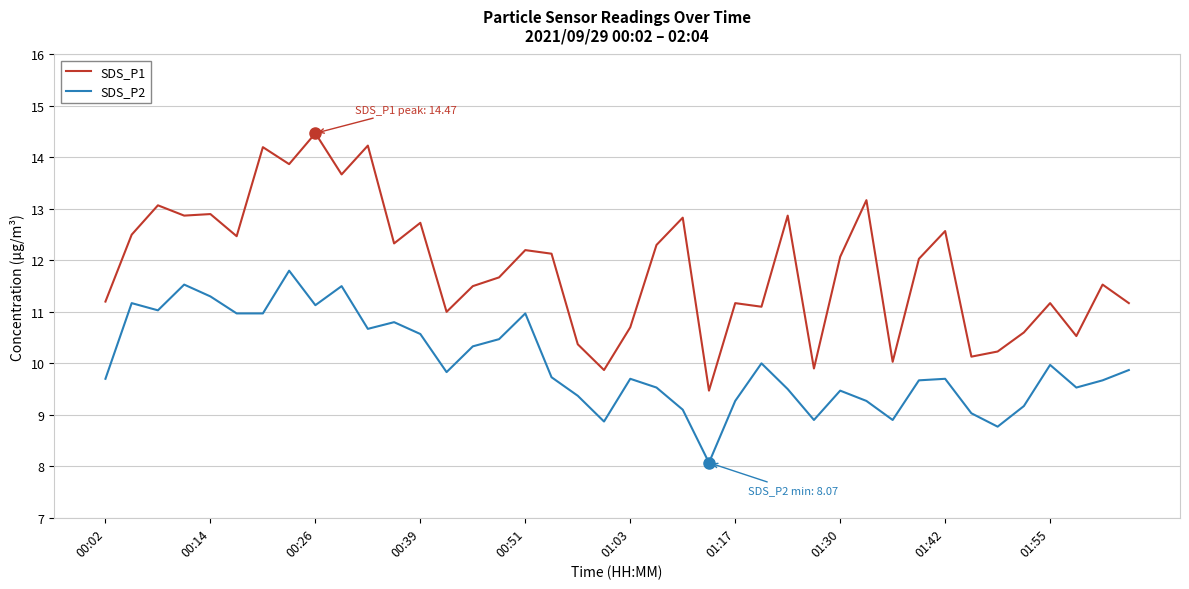

What is the difference between the maximum and minimum values in the SDS_P2 series?

3.7